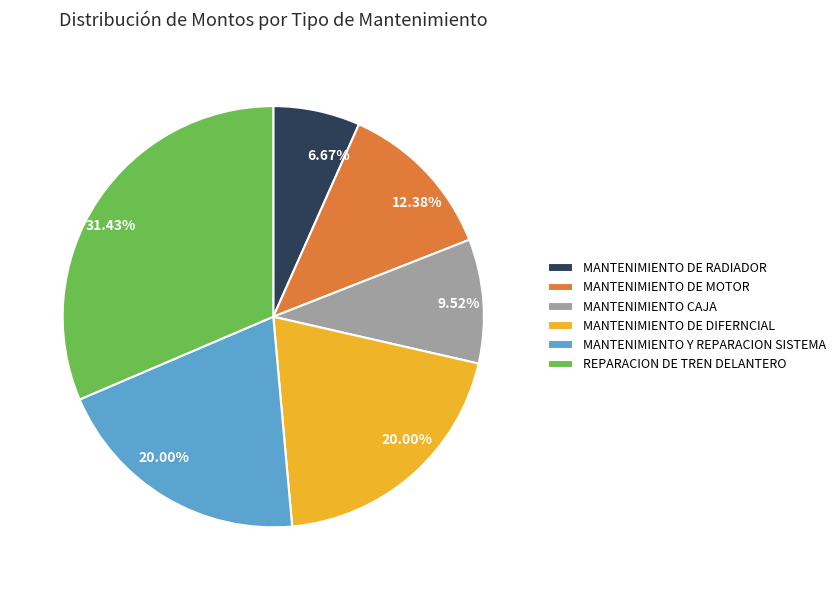

Which slice is the smallest?

MANTENIMIENTO DE RADIADOR